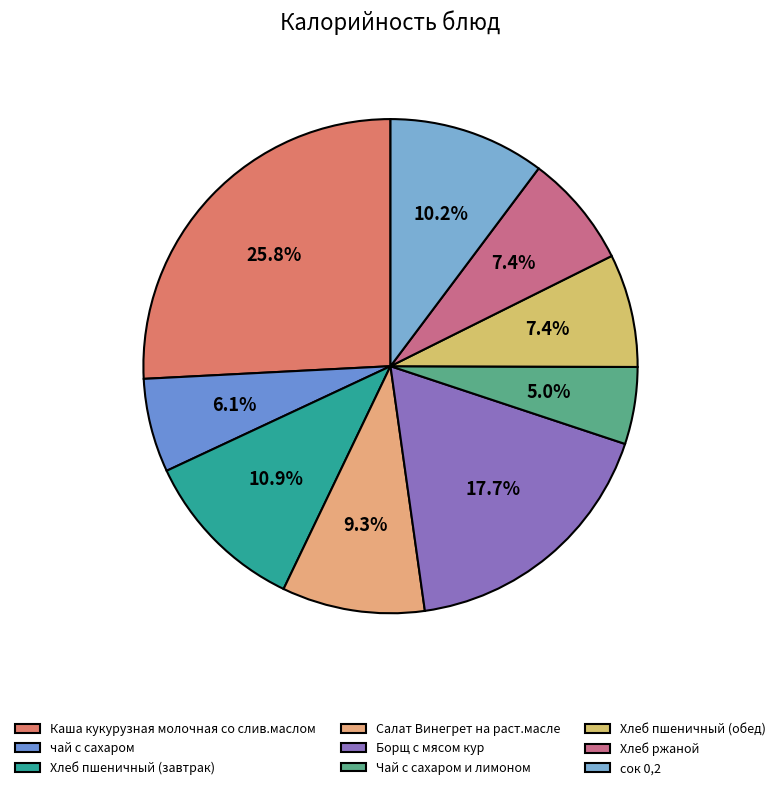

What is the largest slice in the pie chart?

Каша кукурузная молочная со слив.маслом